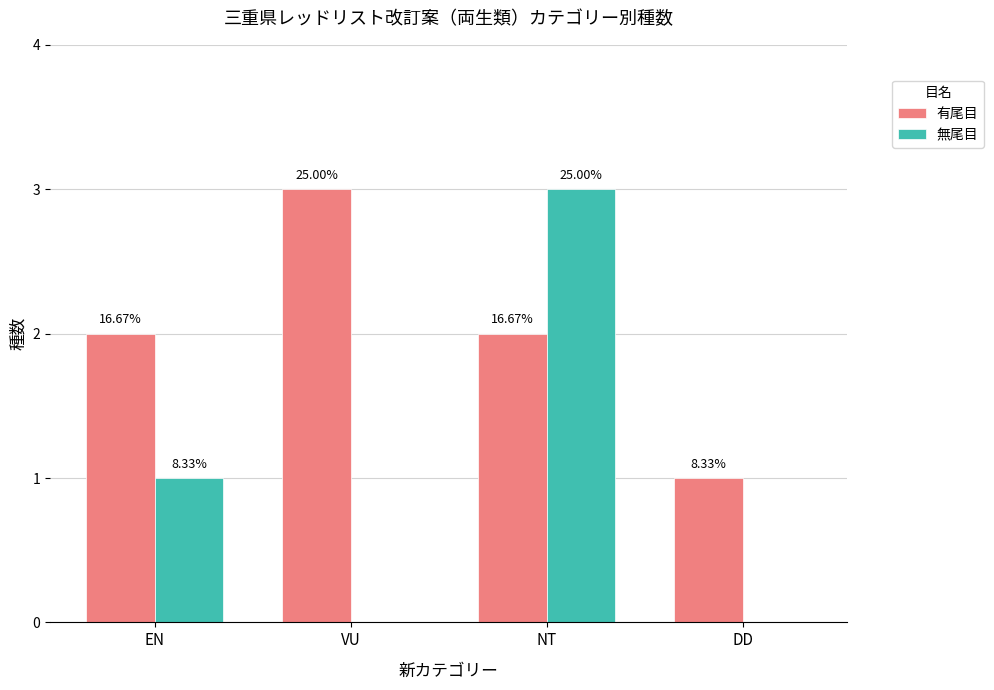

At which category does the chart reach its minimum across all series?

VU